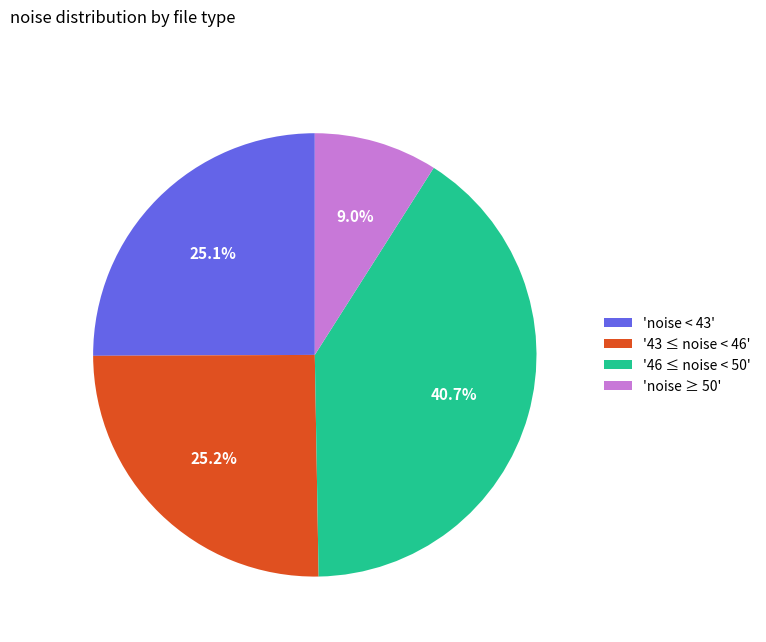

Count the number of slices in the pie.

4